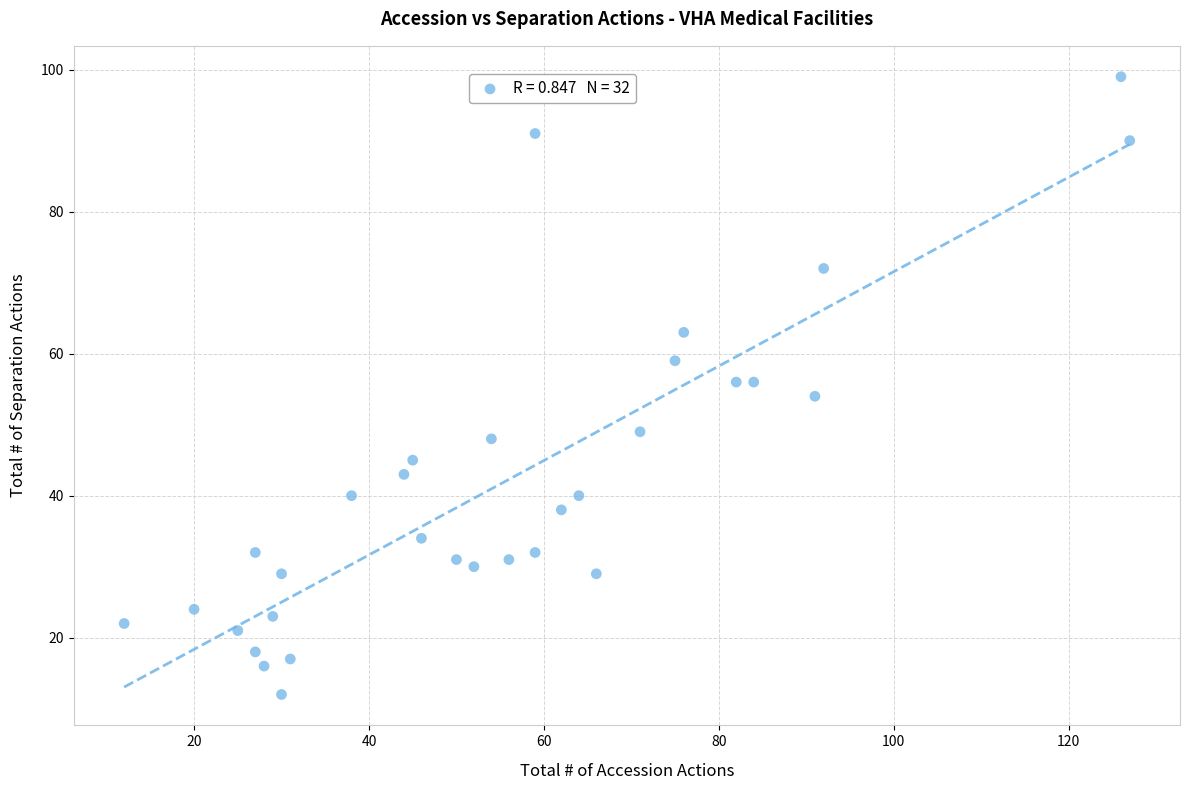

What is the range of Y values (max minus min)?

87